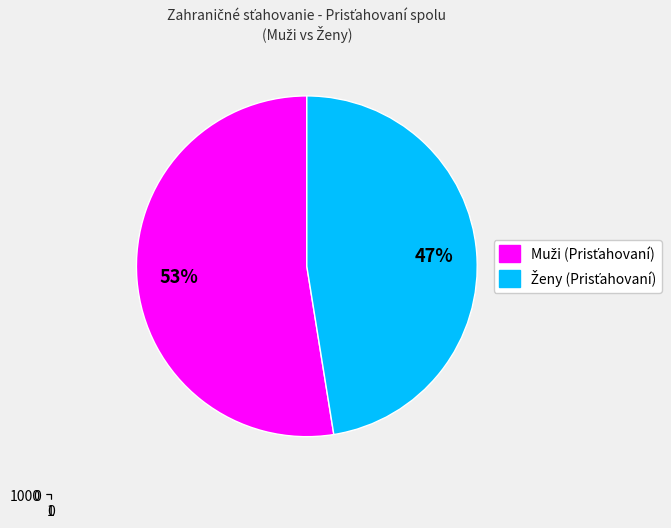

Which slice represents more than half of the pie?

Muži